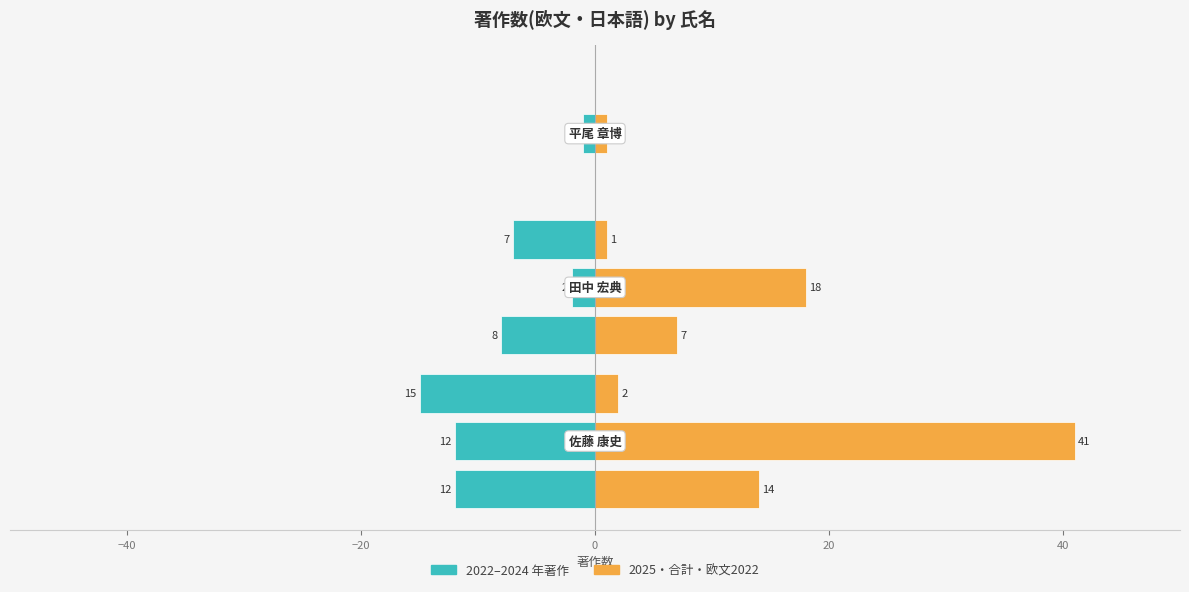

Are the bars horizontal?

Yes